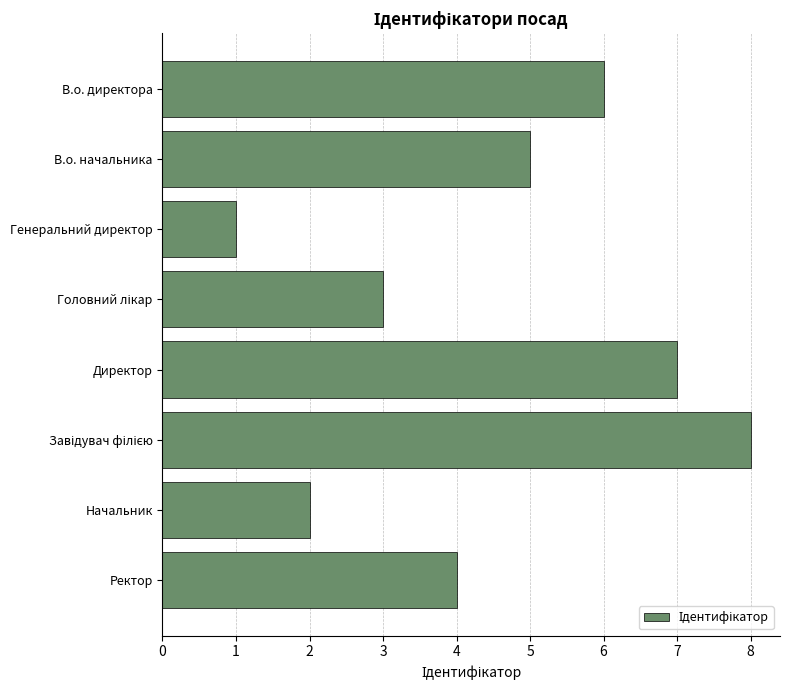

What is the label of the 8th bar from the top?

Ректор